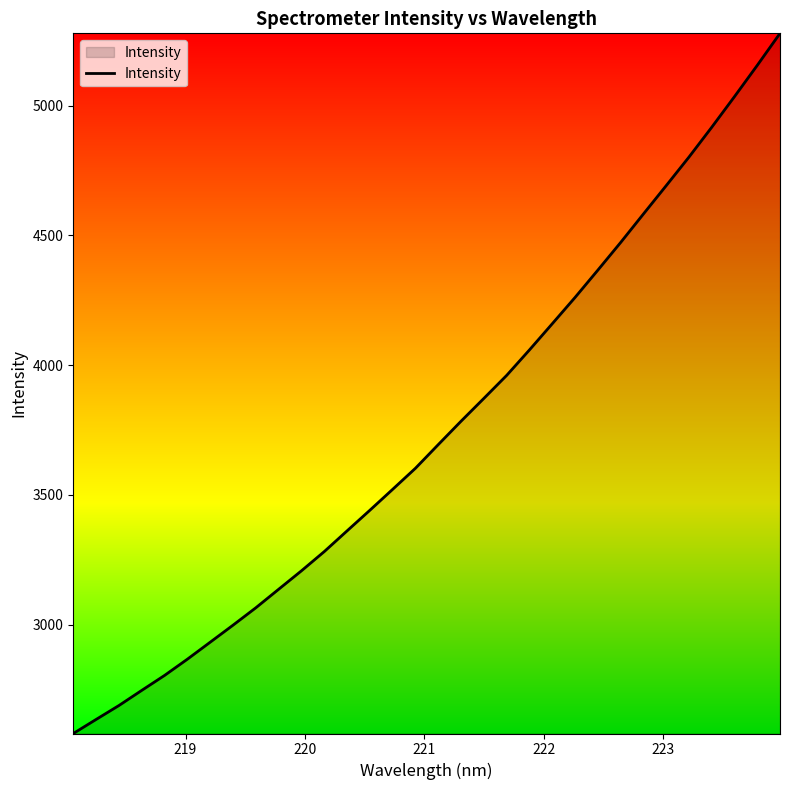

How many lines are shown in the chart?

1